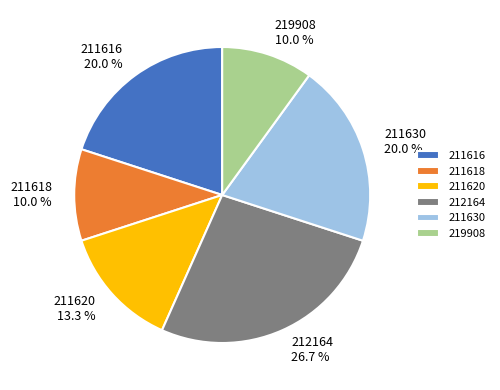

How many slices are in this pie chart?

6